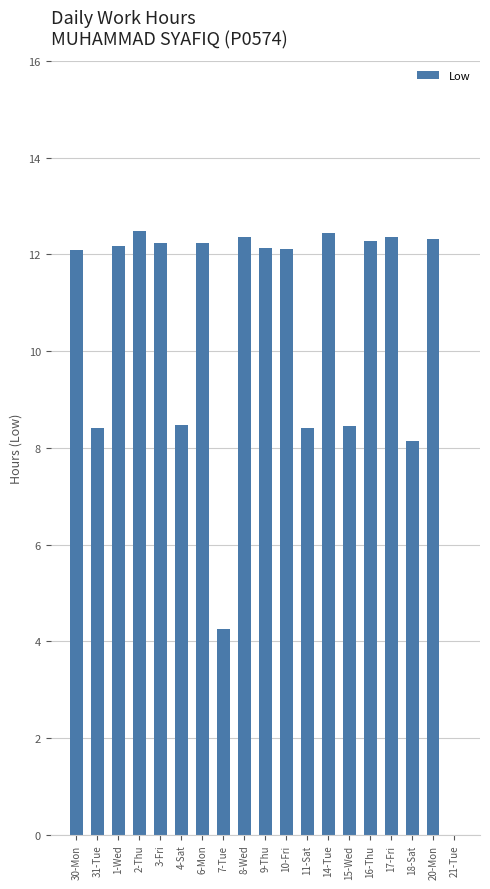

What value does the data have at 20-Mon?

12.3